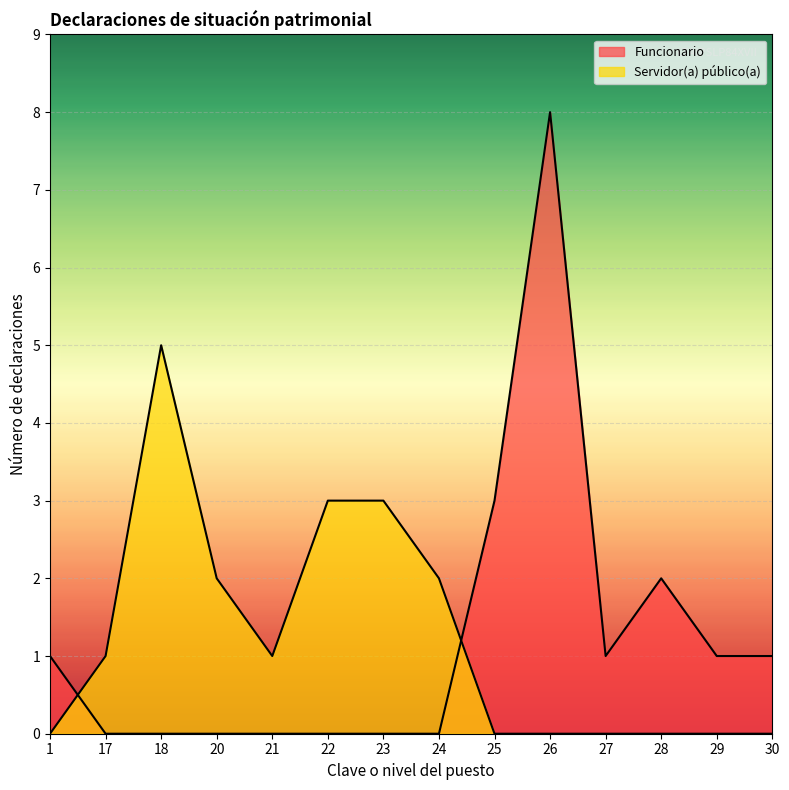

How many lines are shown in the chart?

2